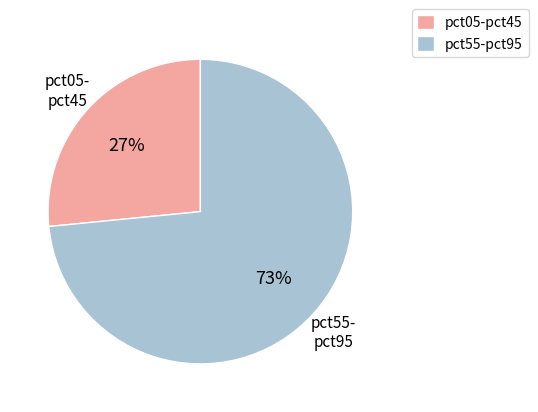

Is there any slice that represents more than half of the pie?

Yes